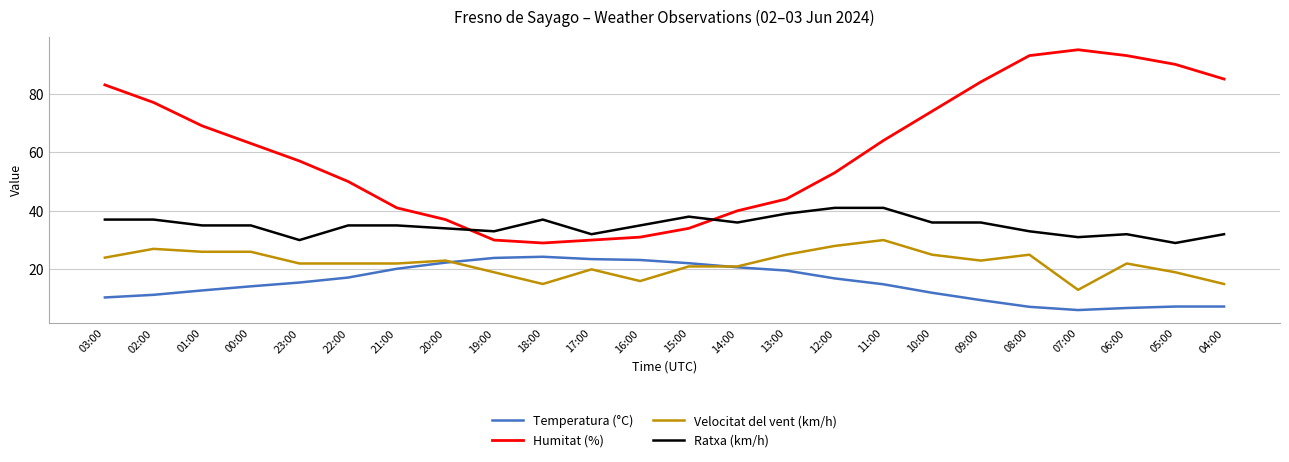

At 02:00, list the series in order from smallest to largest.

Temperatura (°C), Velocitat del vent (km/h), Ratxa (km/h), Humitat (%)